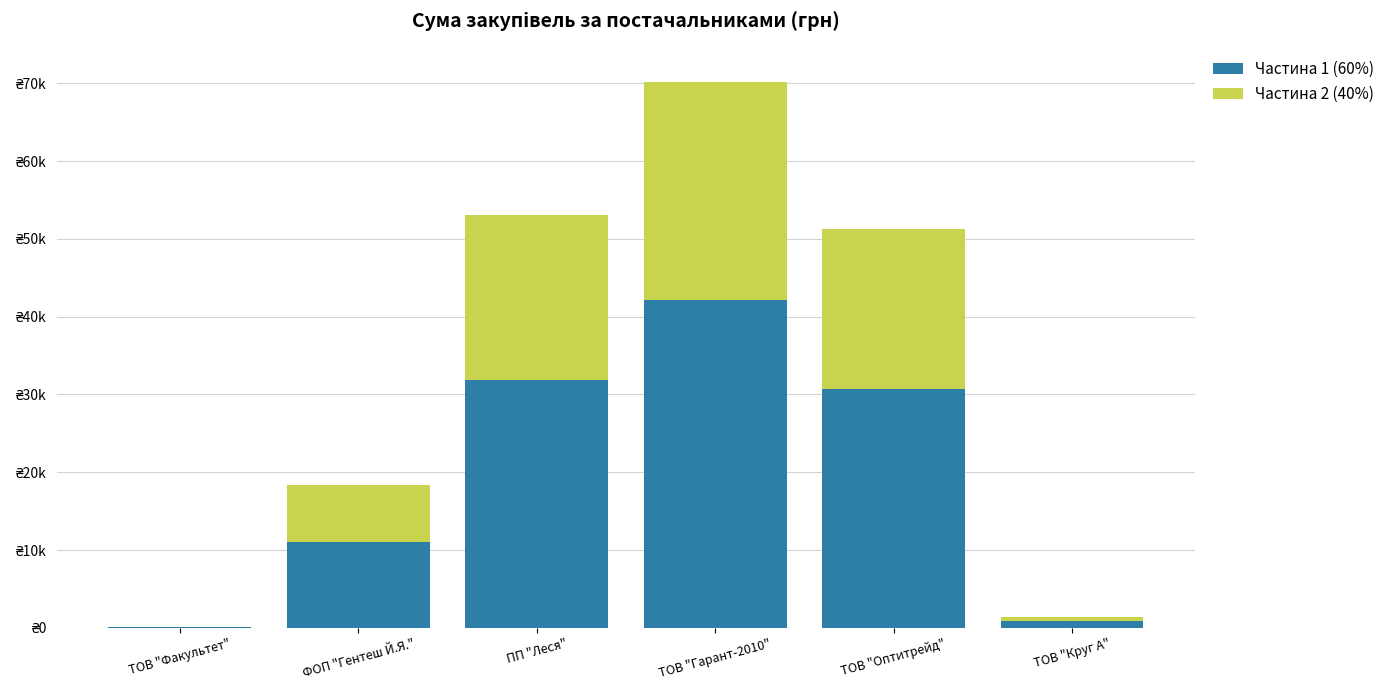

At which category is the sum across all series the highest?

ТОВ "Гарант-2010"